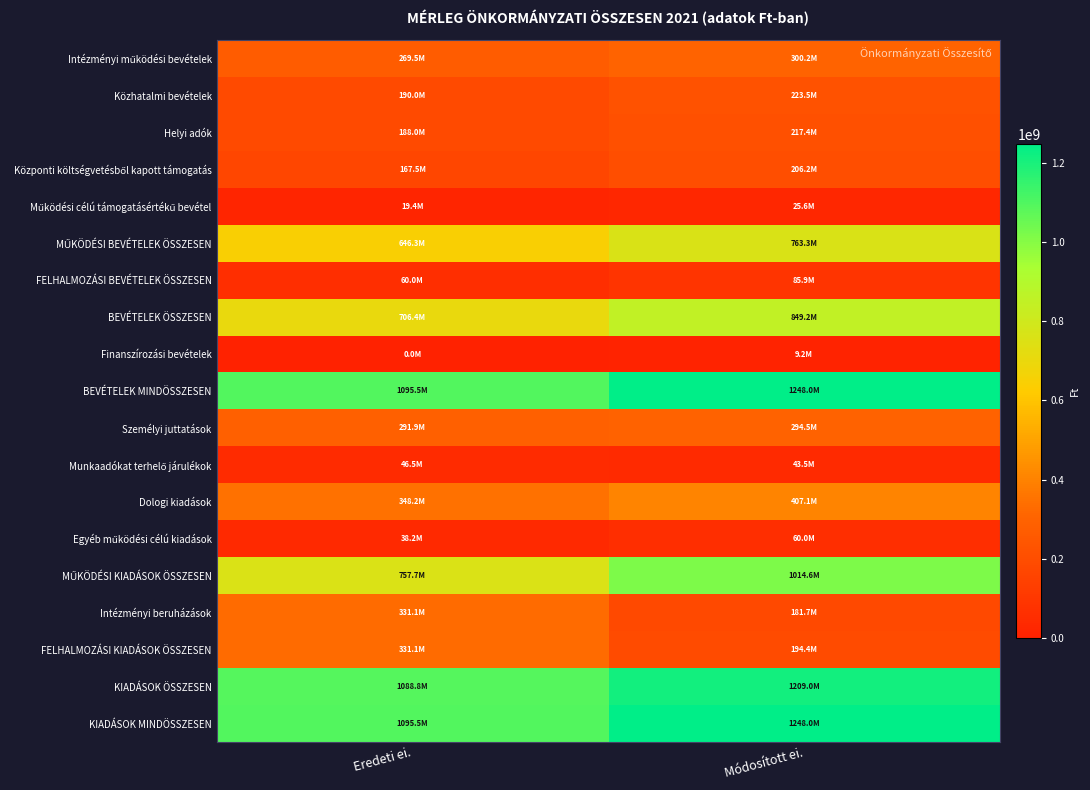

What is the difference between the highest and lowest values at Módosított ei.?

1238784832